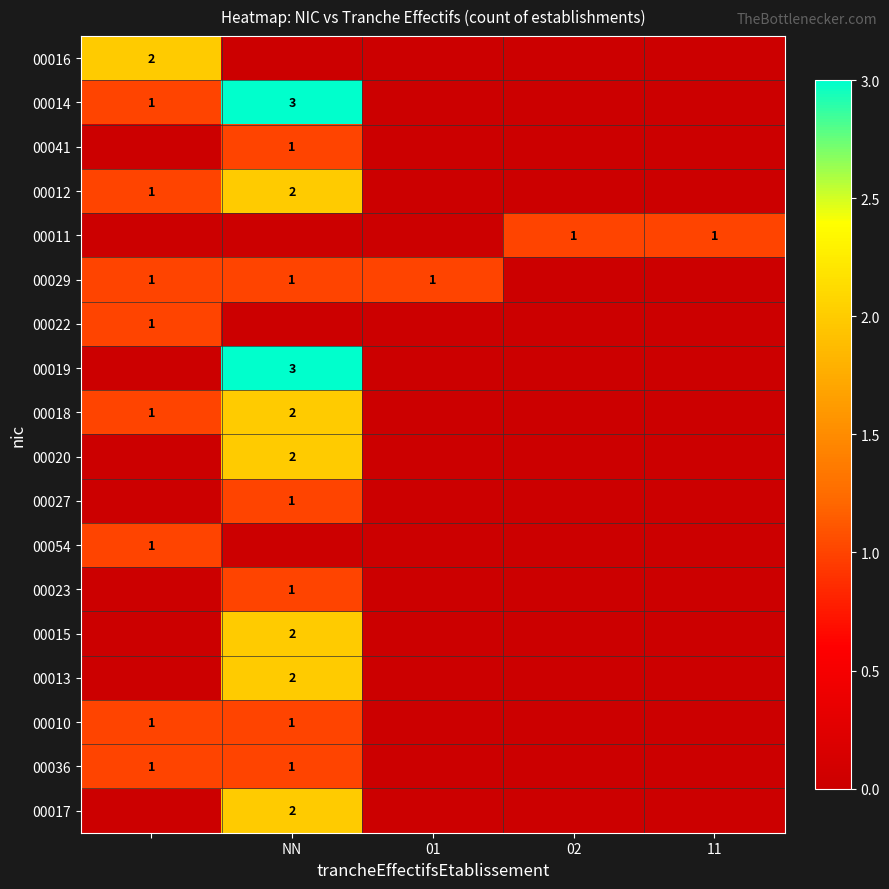

The value of 00012 at NN is 4. True or false?

False